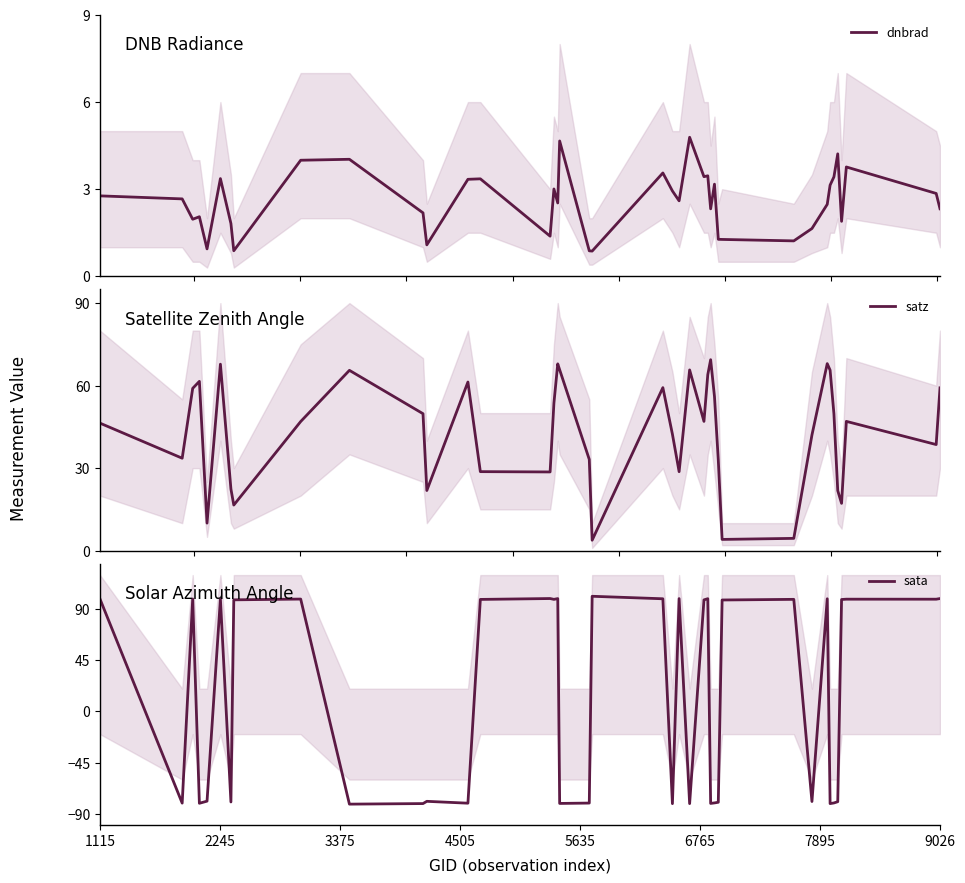

What is the maximum value for dnbrad?

4.8